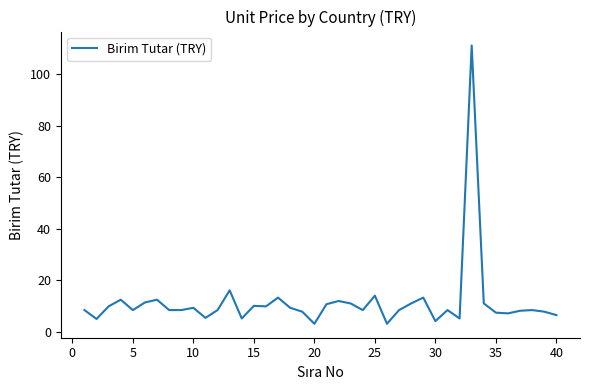

What is the difference between the maximum and minimum values?

108.1